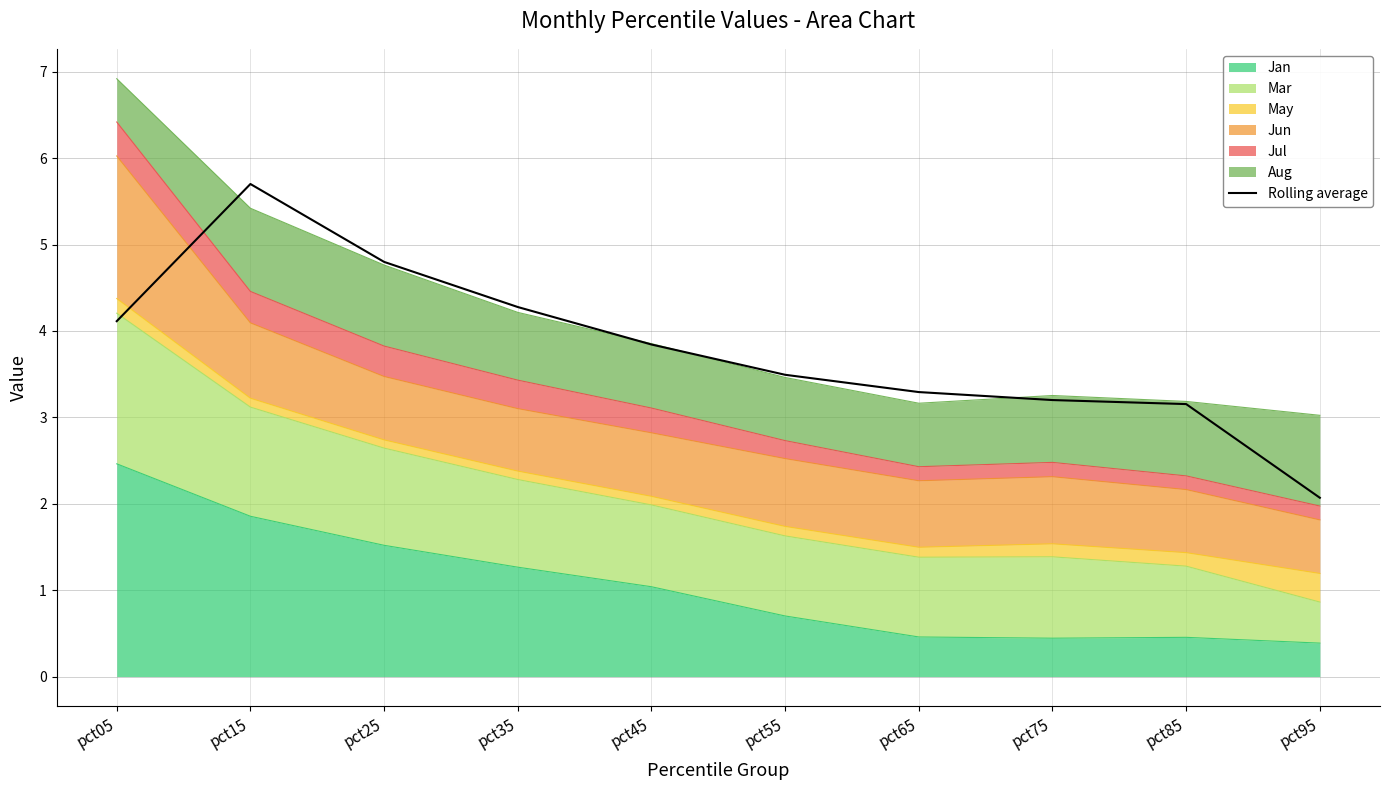

List the labels in order of value, smallest first.

pct95, pct85, pct75, pct65, pct55, pct45, pct05, pct35, pct25, pct15